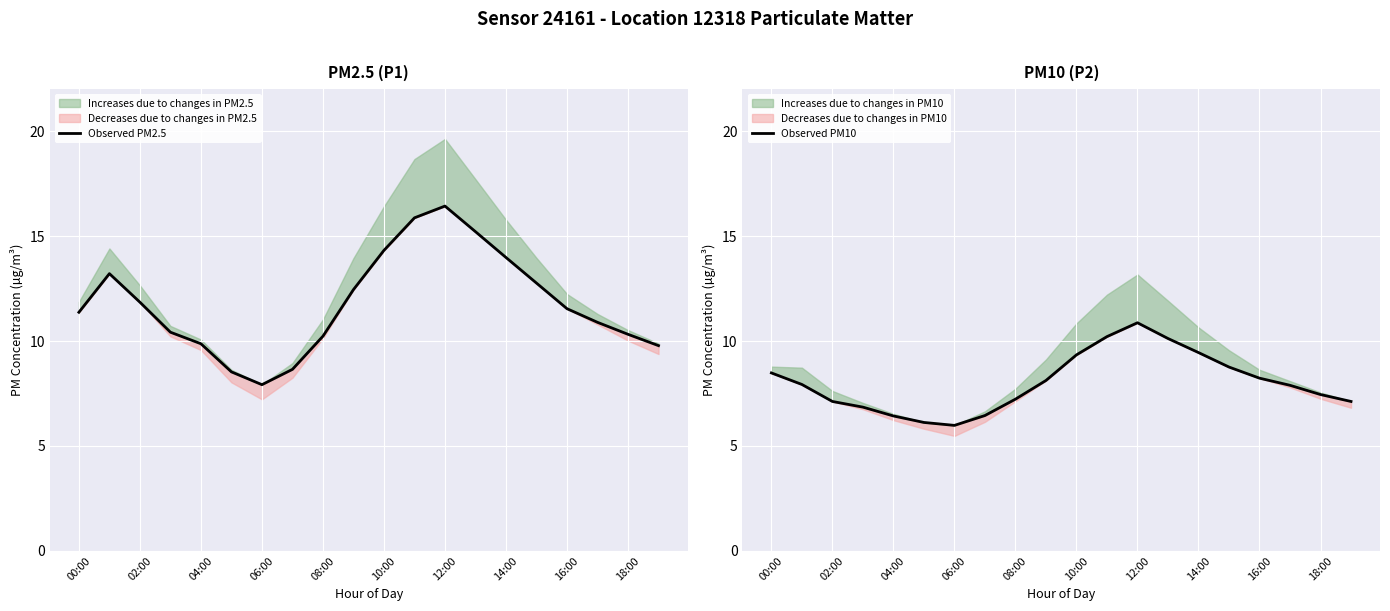

Is the value of Observed PM2.5 at 14:00 greater than the value of Observed PM10 at 10:00?

Yes